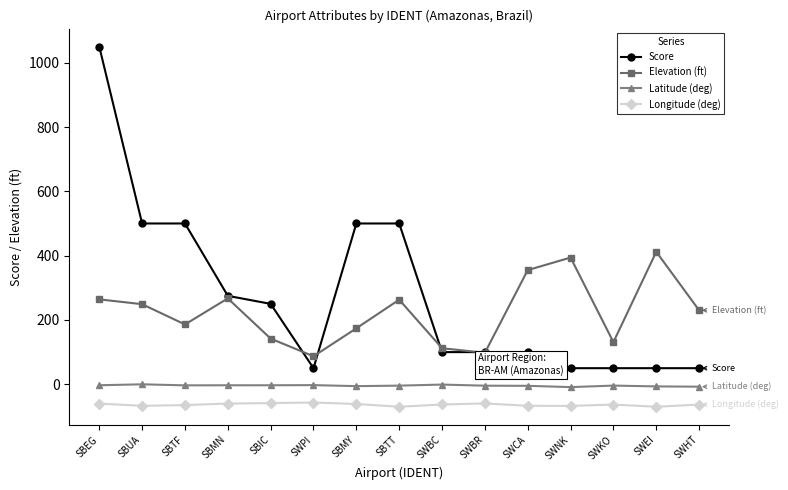

Is the value of Elevation (ft) at SBMN greater than the value of Latitude (deg) at SBMY?

Yes